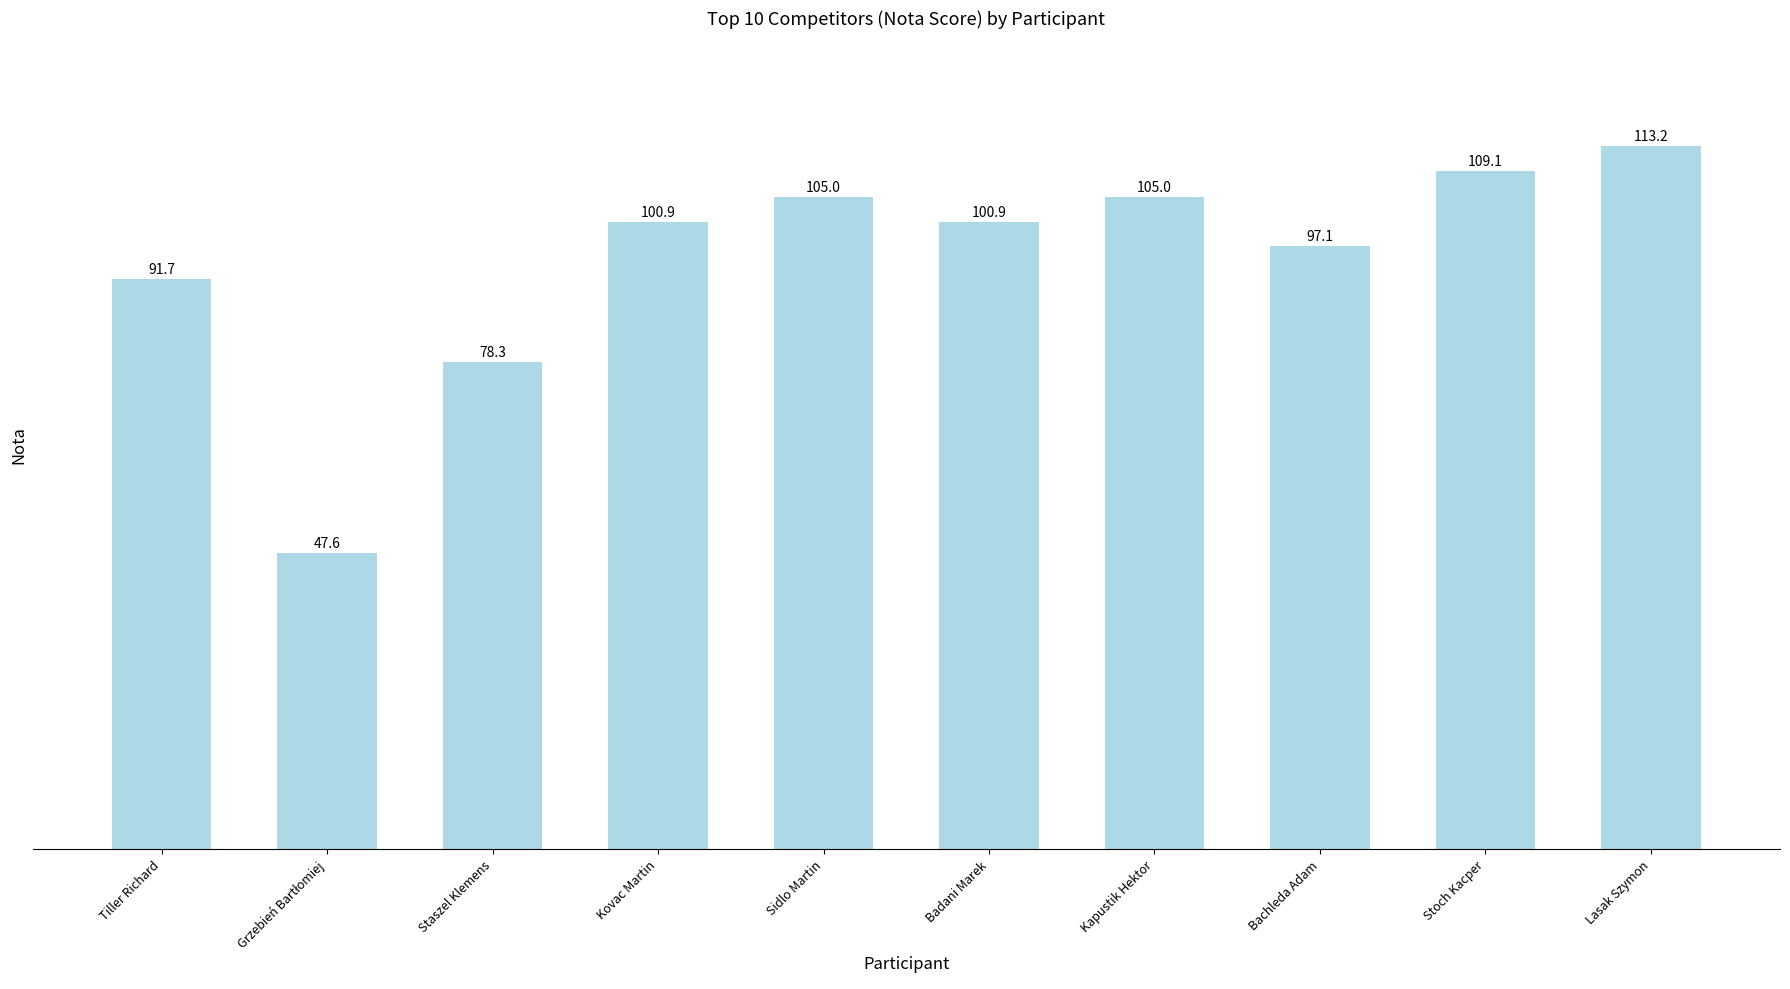

What is the change in value from Bachleda Adam to Lasak Szymon?

+16.1